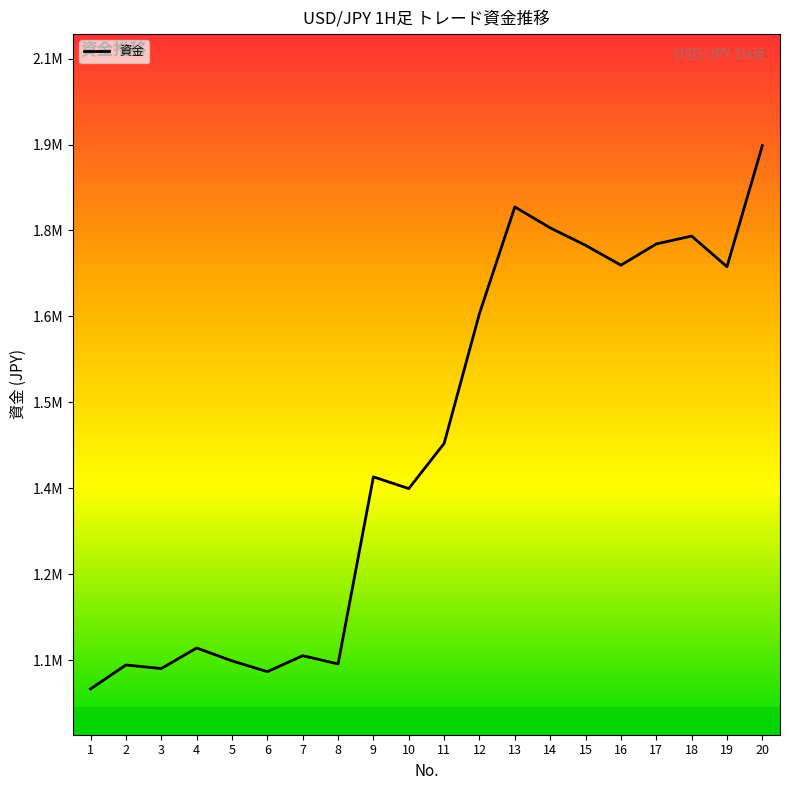

How many points are higher than both their immediate neighbors (excluding endpoints)?

6